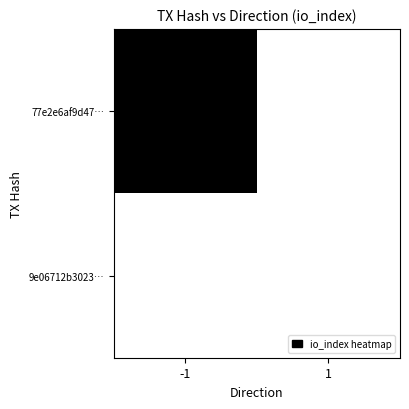

Between -1 and 1, which series saw the biggest shift?

77e2e6af9d47…